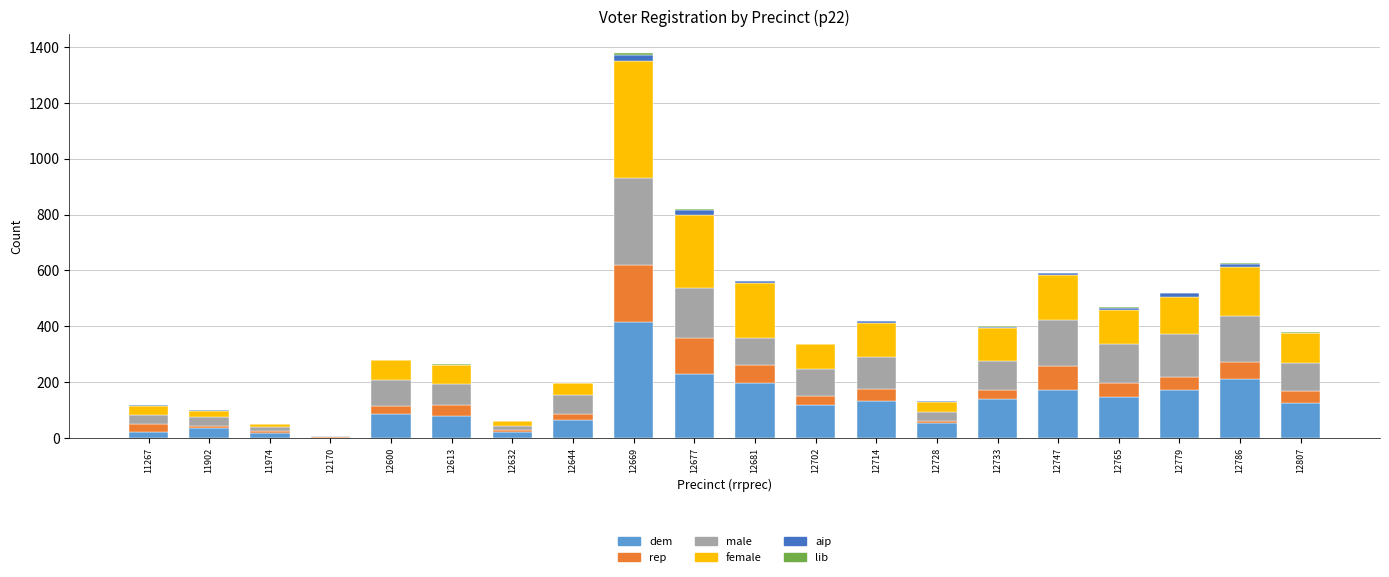

At which category is the sum across all series the highest?

12669